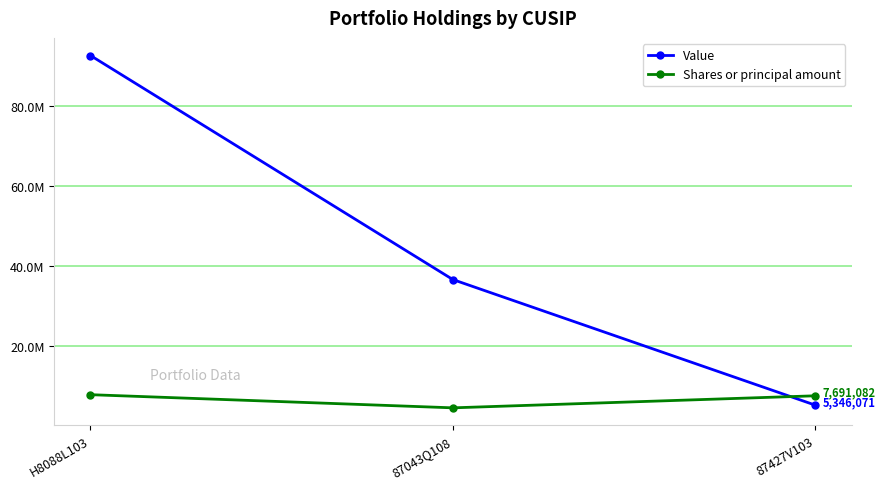

Is this an area chart (filled region under the line)?

No